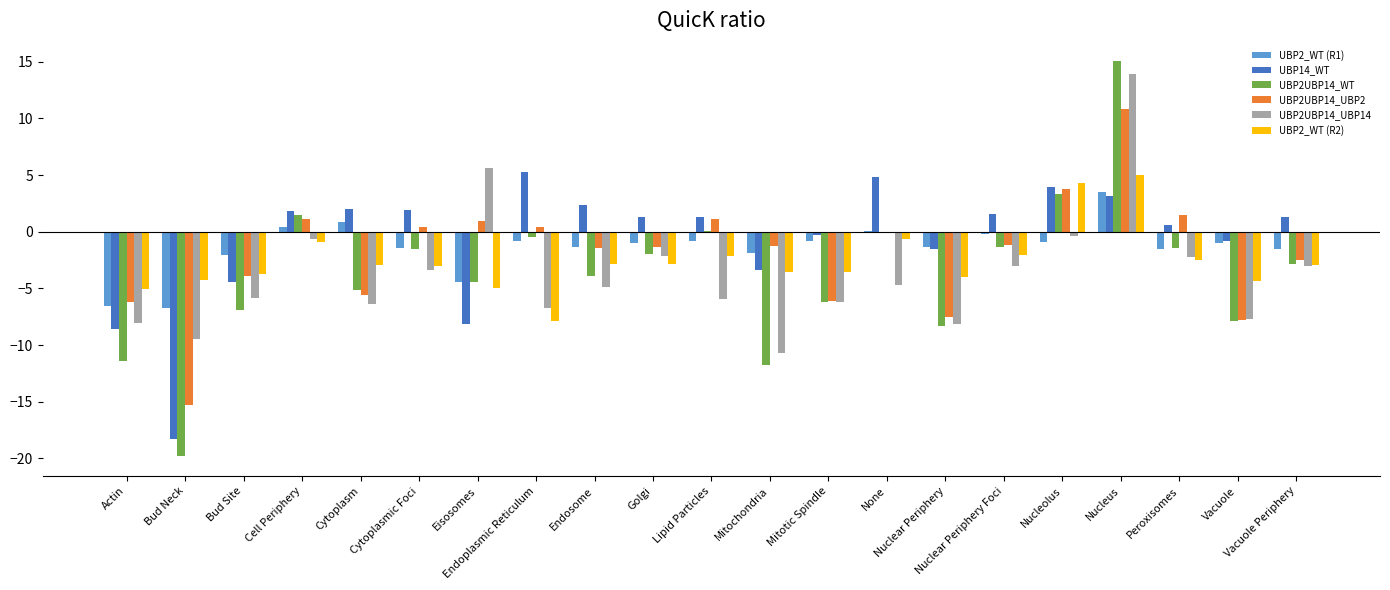

Which series has the largest range (max minus min)?

UBP2UBP14_WT